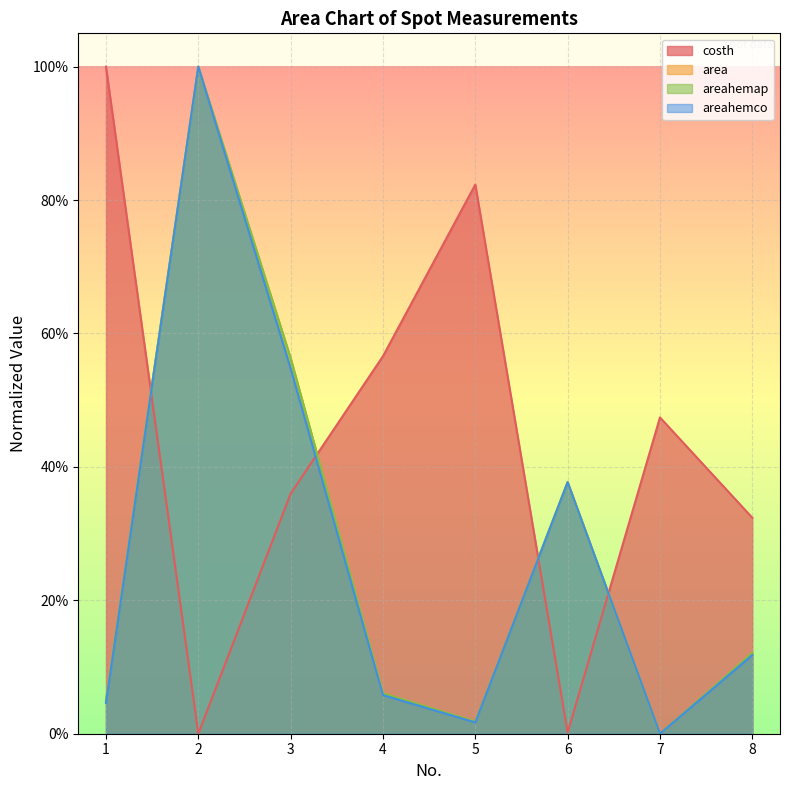

At which category does area reach its first local peak?

2